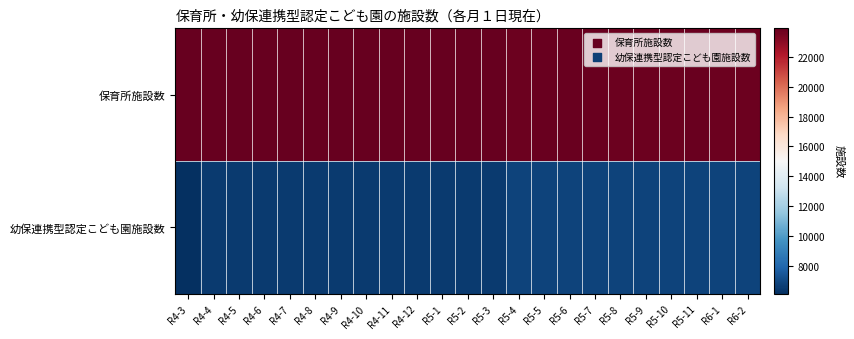

Rank the series at R5-11 from highest to lowest value.

保育所施設数, 幼保連携型認定こども園施設数